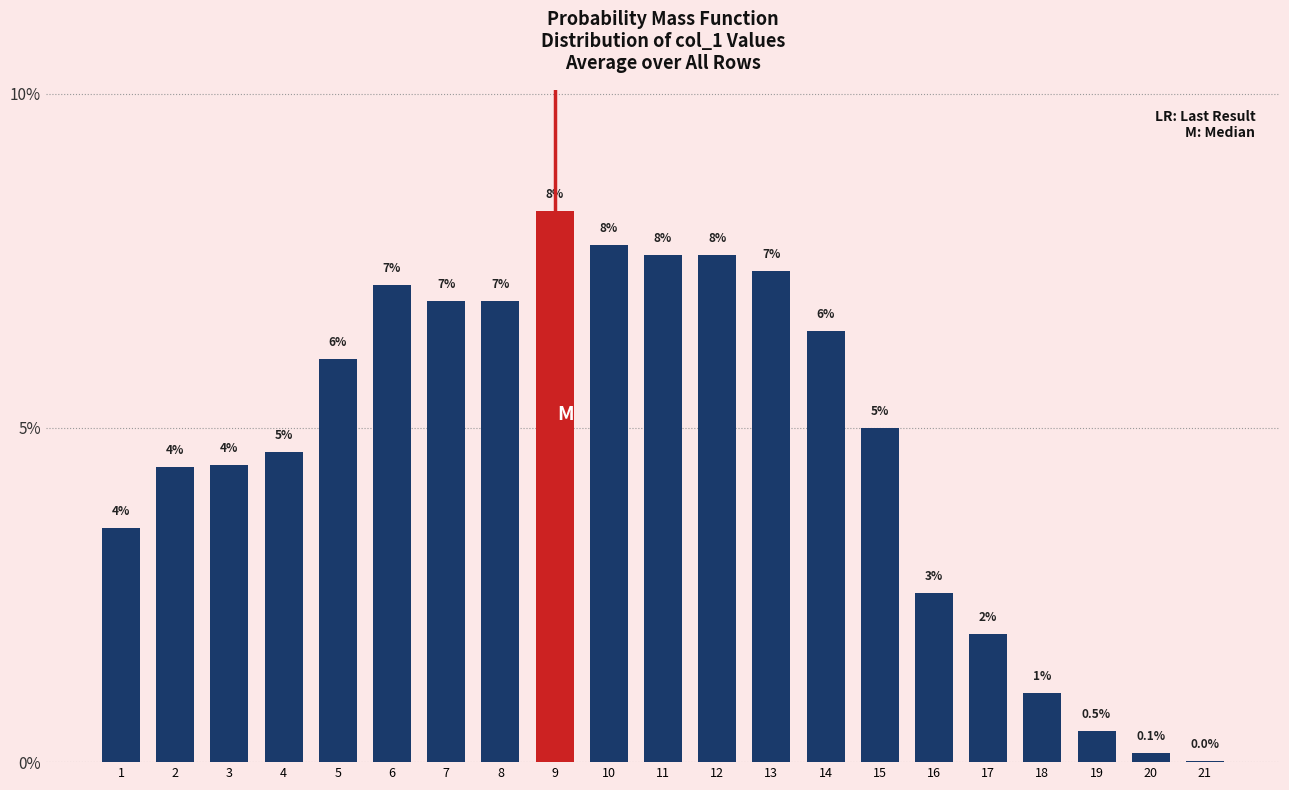

Are the bars horizontal?

No